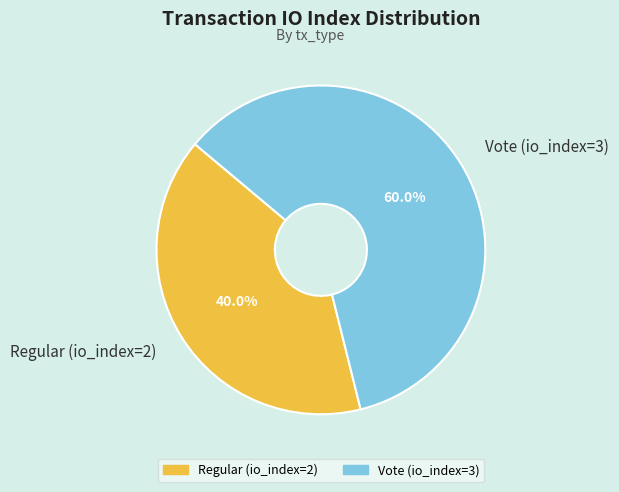

What is the ratio of the value at Vote (io_index=3) to the value at Regular (io_index=2)?

1.5